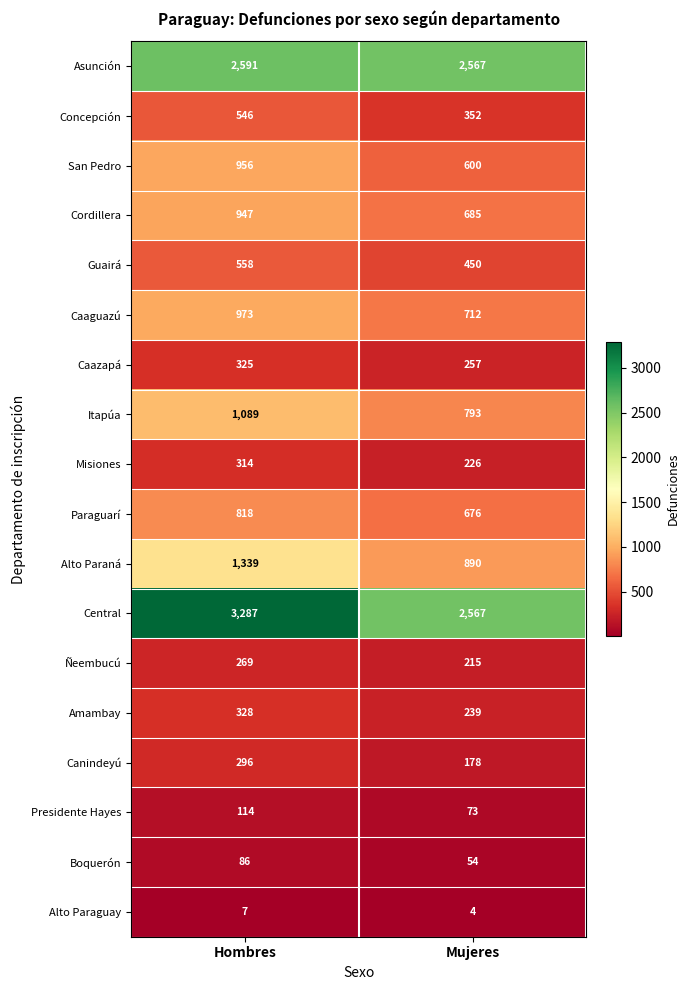

Between Hombres and Mujeres, which series saw the biggest shift?

Central